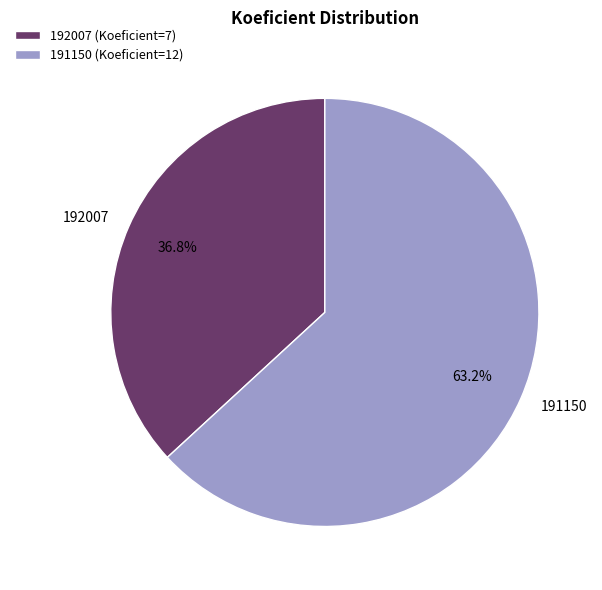

Is 192007 the majority of the pie?

No